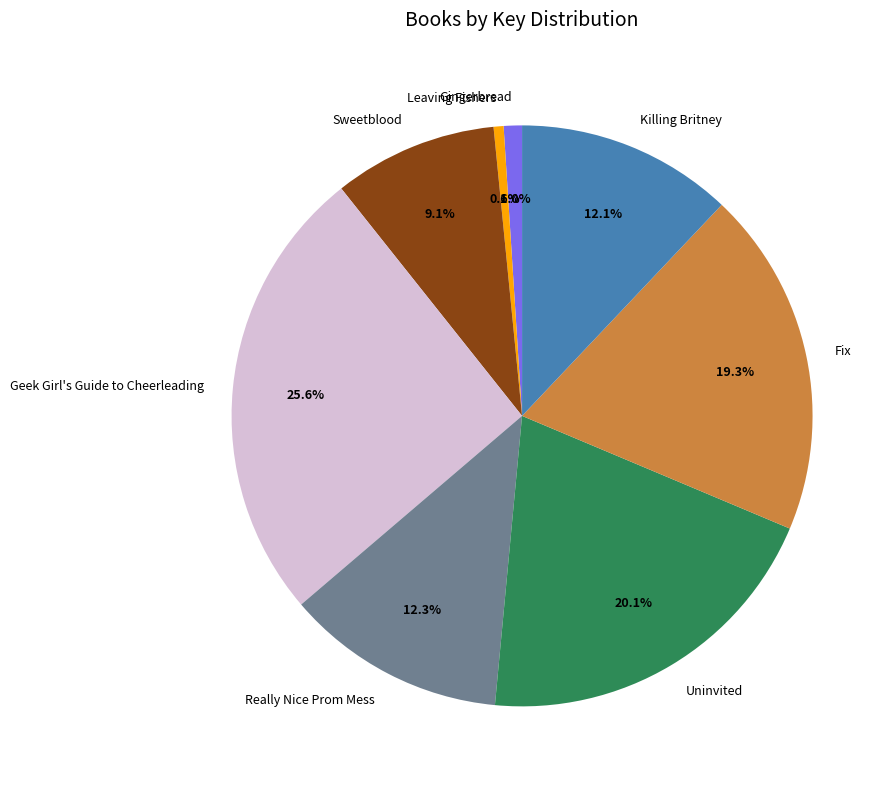

Which has a higher value, Uninvited or Leaving Fishers?

Uninvited